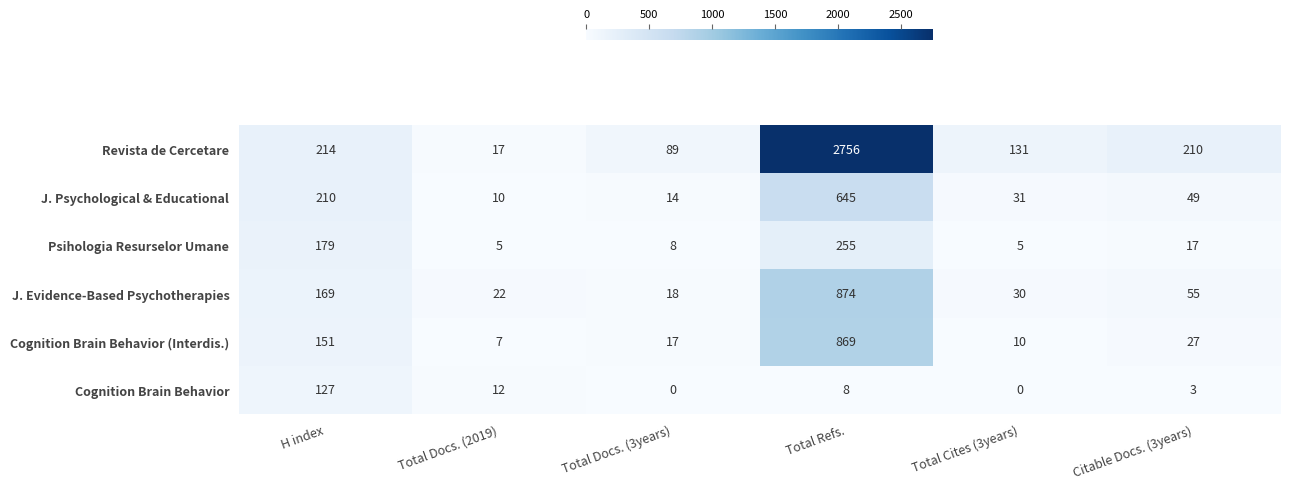

What is the difference between the maximum and minimum values in the Revista de Cercetare series?

2739